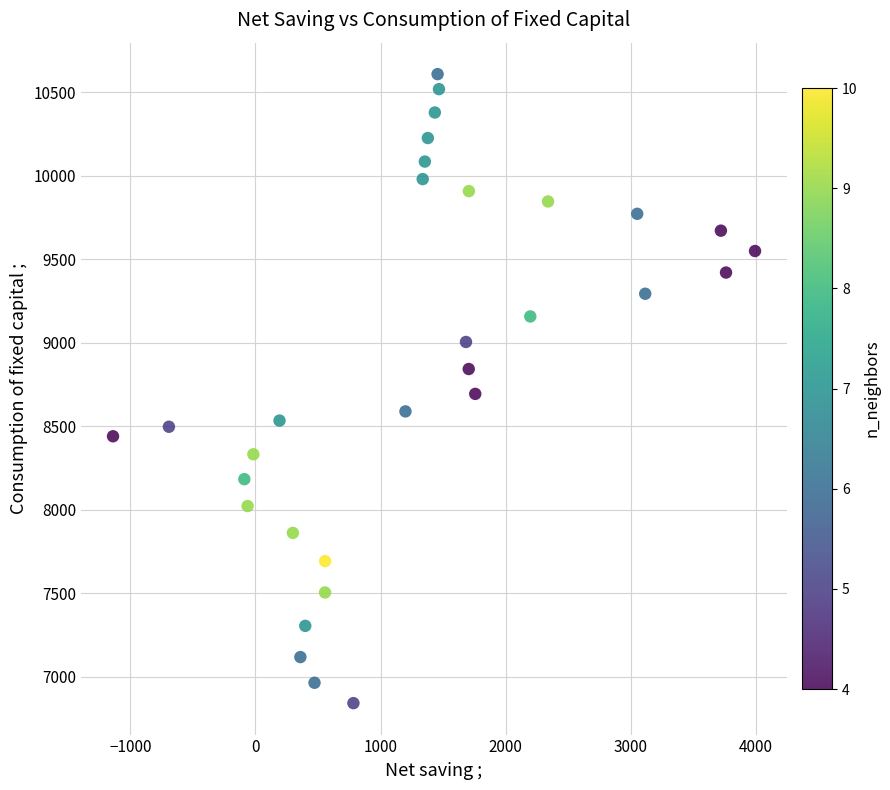

What is the range of X values (max minus min)?

5133